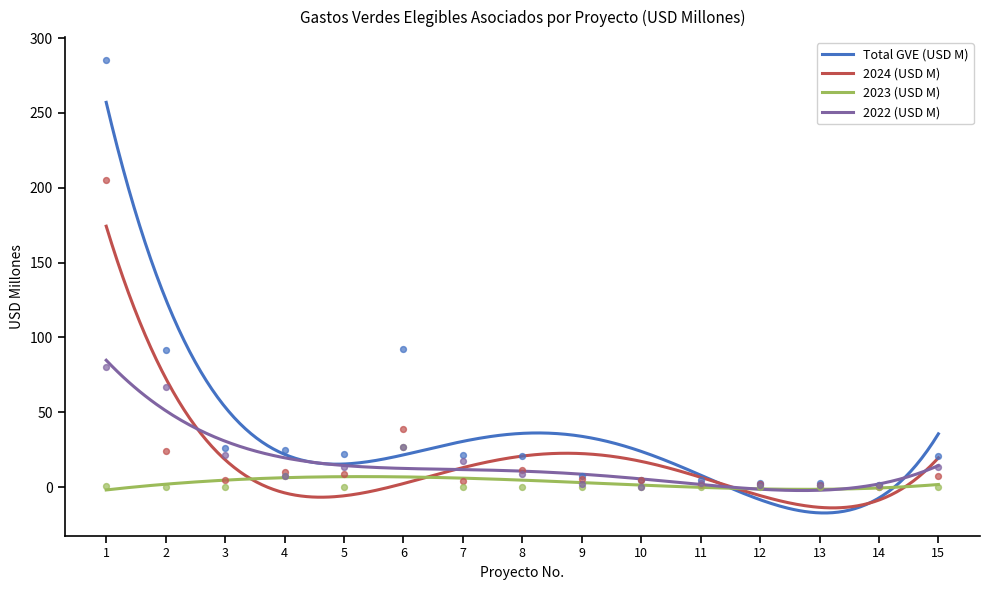

At which category is the sum across all series the highest?

1